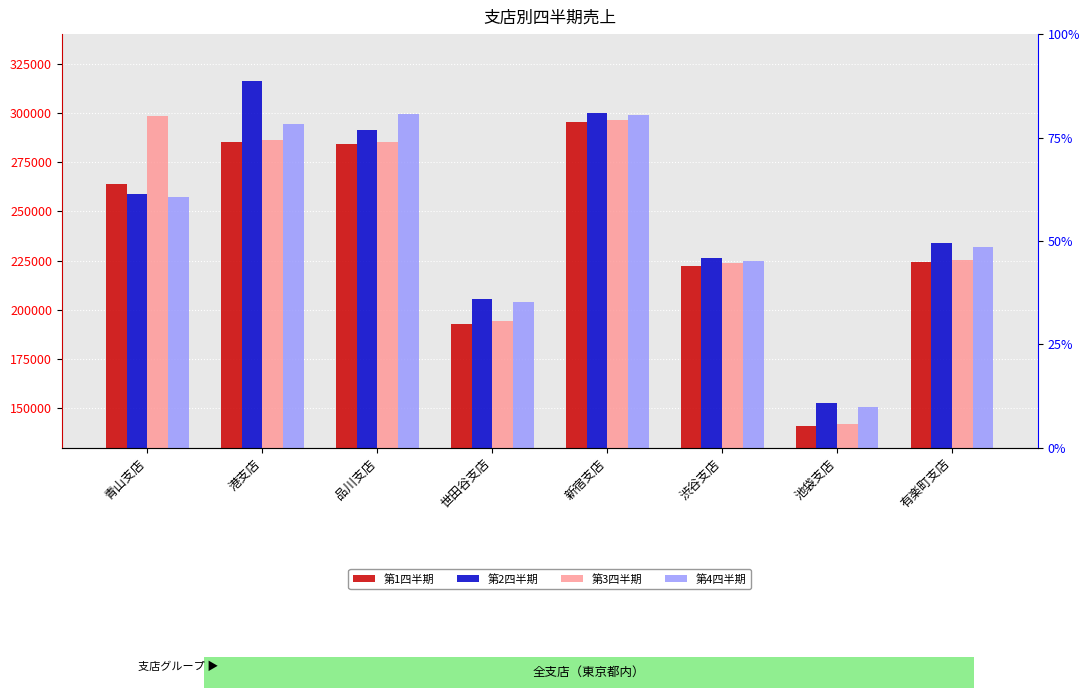

Reading left to right, list all the values displayed in this chart.

第1四半期: 青山支店=264000	港支店=285100	品川支店=284000	世田谷支店=192700	新宿支店=295400	渋谷支店=222200	池袋支店=141000	有楽町支店=224200
第2四半期: 青山支店=258900	港支店=316300	品川支店=291300	世田谷支店=205600	新宿支店=300200	渋谷支店=226400	池袋支店=152900	有楽町支店=233800
第3四半期: 青山支店=298200	港支店=286000	品川支店=285200	世田谷支店=194200	新宿支店=296600	渋谷支店=223700	池袋支店=142200	有楽町支店=225400
第4四半期: 青山支店=257100	港支店=294200	品川支店=299500	世田谷支店=203800	新宿支店=298700	渋谷支店=224600	池袋支店=150800	有楽町支店=232000